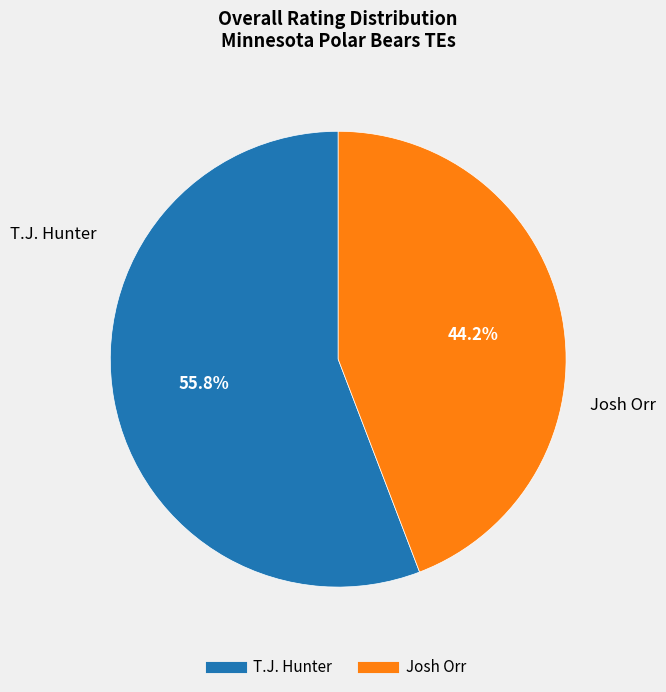

Is it true that Josh Orr is 44% of the pie?

True